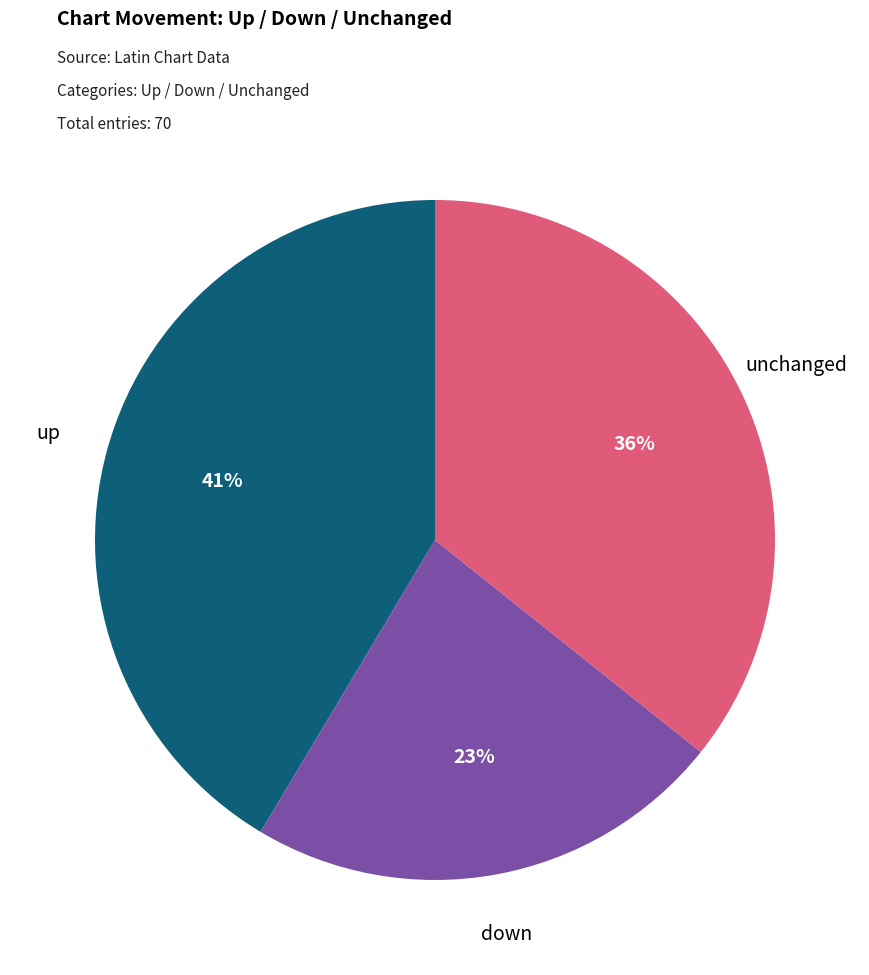

Is there any slice that represents more than half of the pie?

No